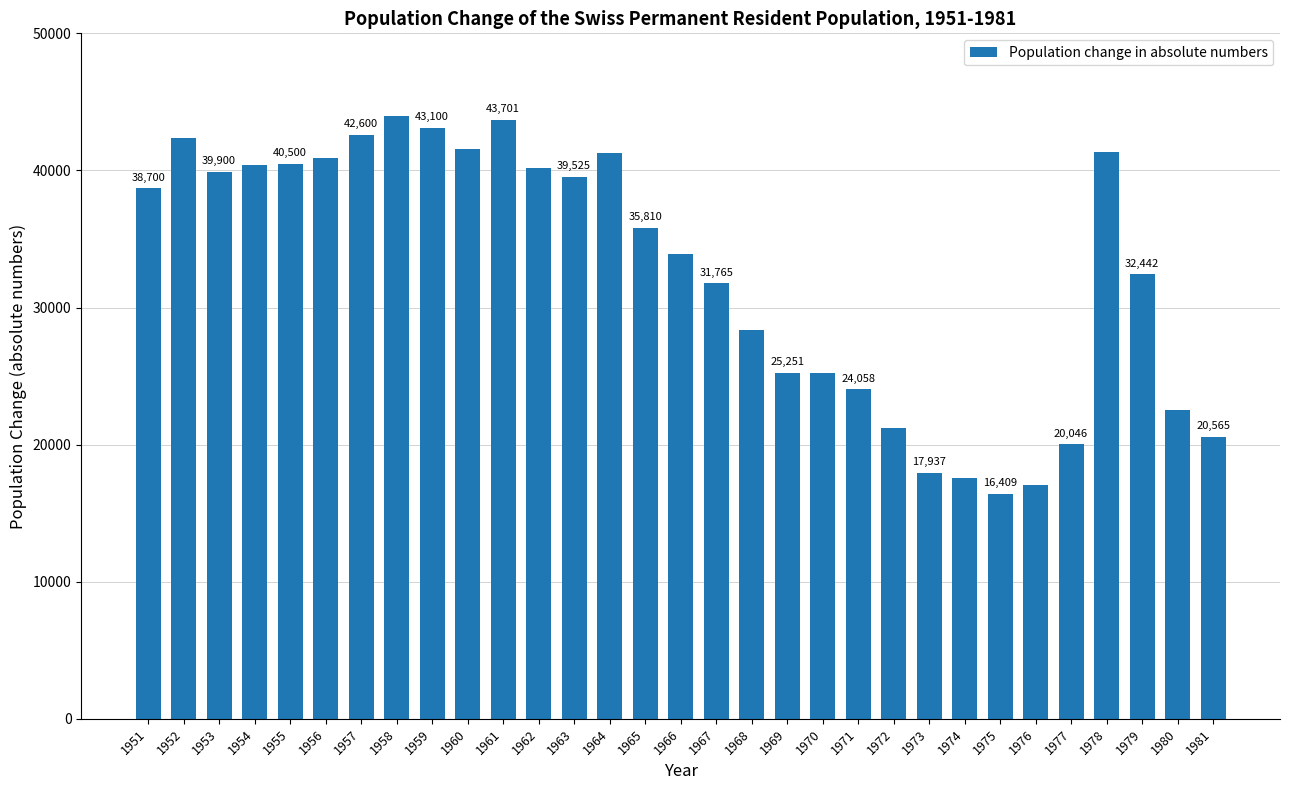

What is the greatest value displayed?

44000